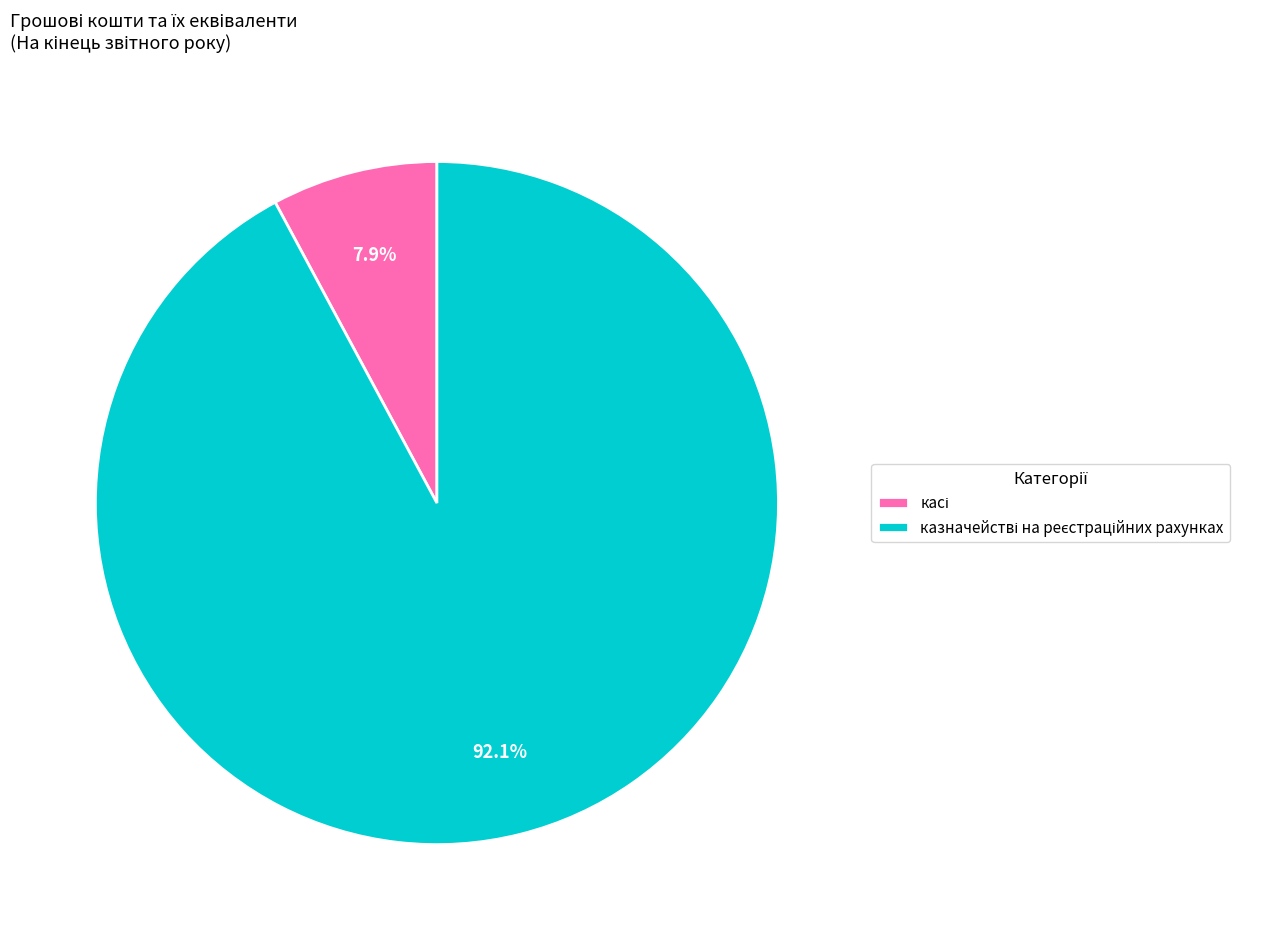

Is there any slice that represents more than half of the pie?

Yes